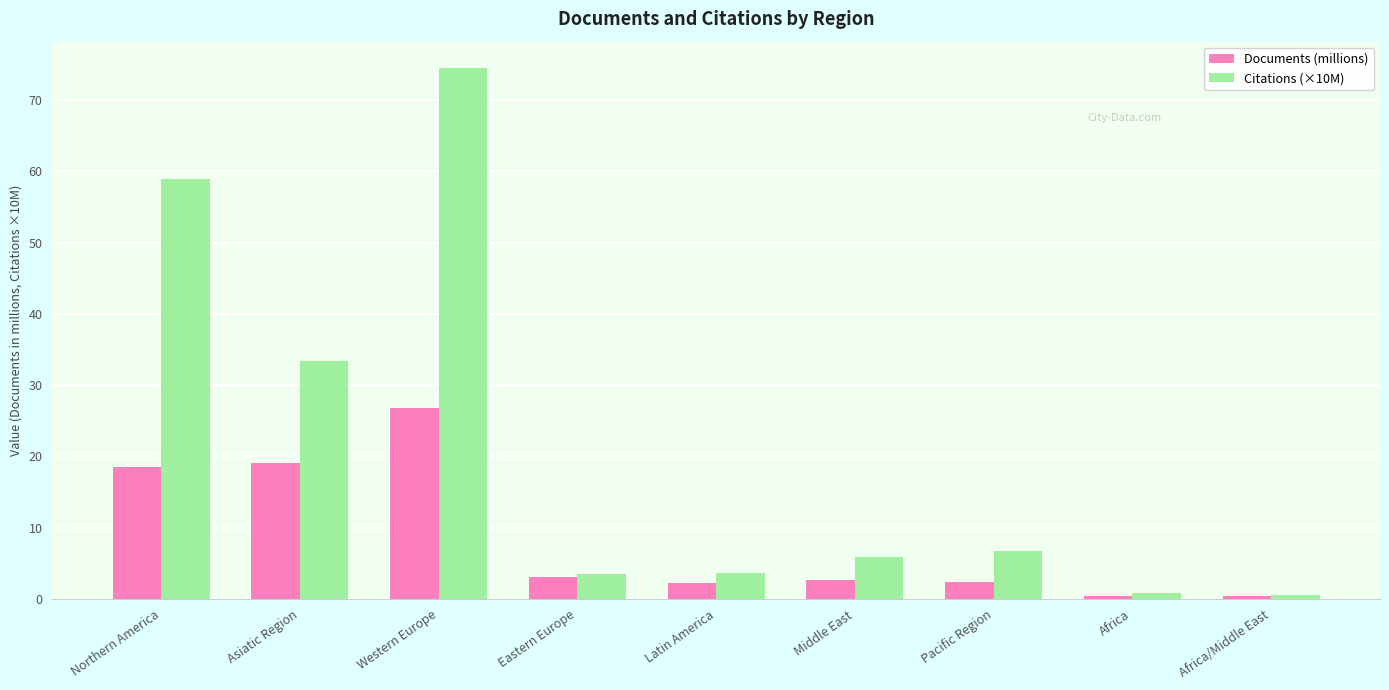

Where is Citations (×10M) nearest to the value 37?

Asiatic Region